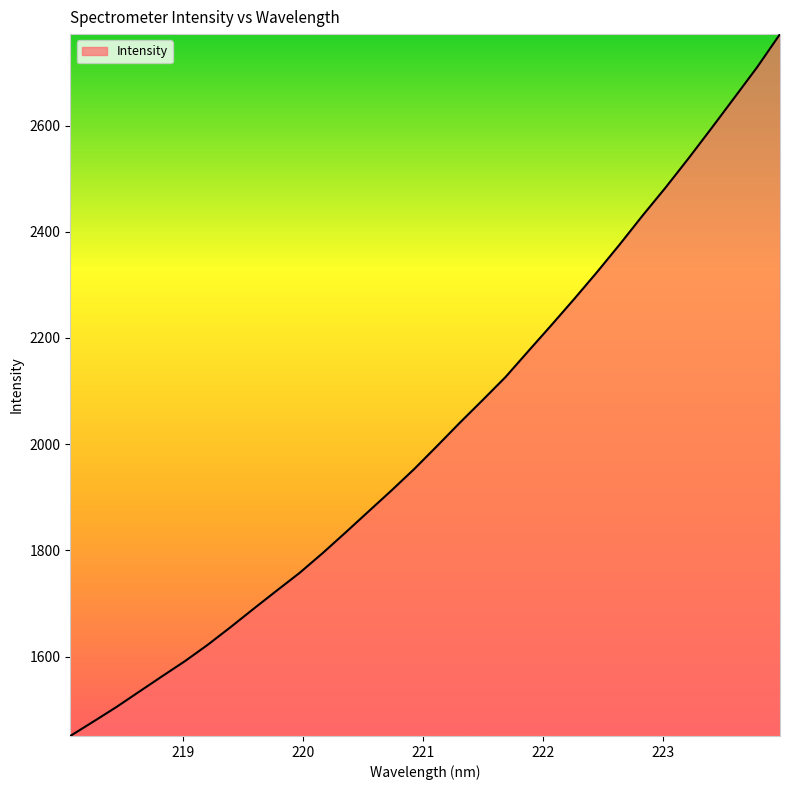

What is the difference between the maximum and minimum values?

1321.7